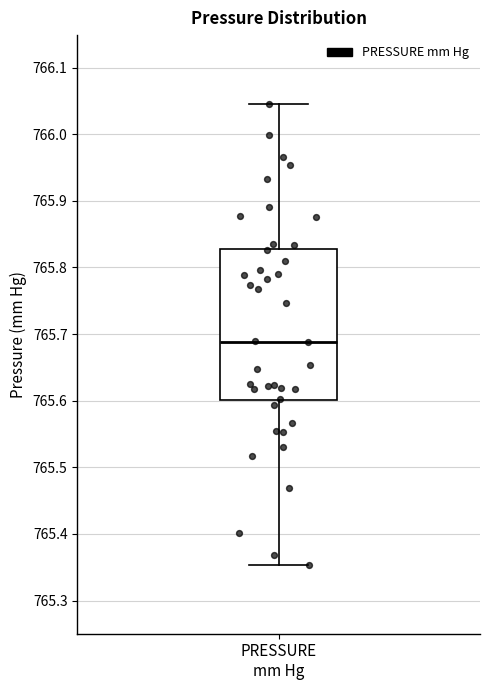

Where is the upper edge of the box for PRESSURE mm Hg on the y-axis? The values are not printed on the chart, so give them approximately, as read against the axis.

765.83